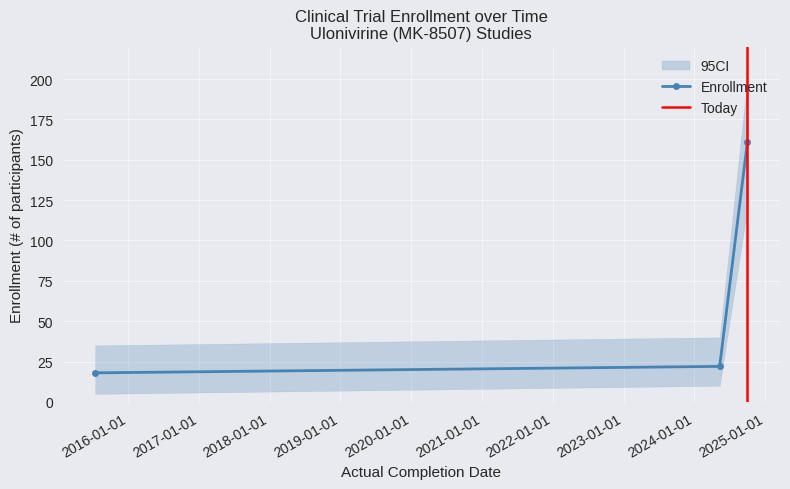

What is the sum of all values?

201